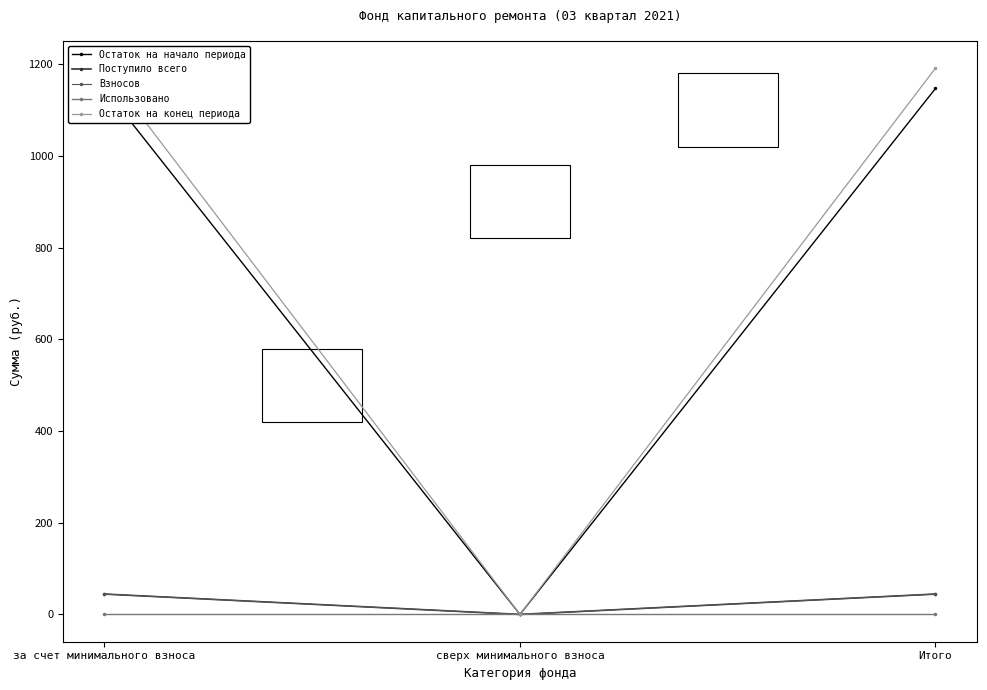

Where does the Остаток на конец периода series first go above 1191?

за счет минимального взноса